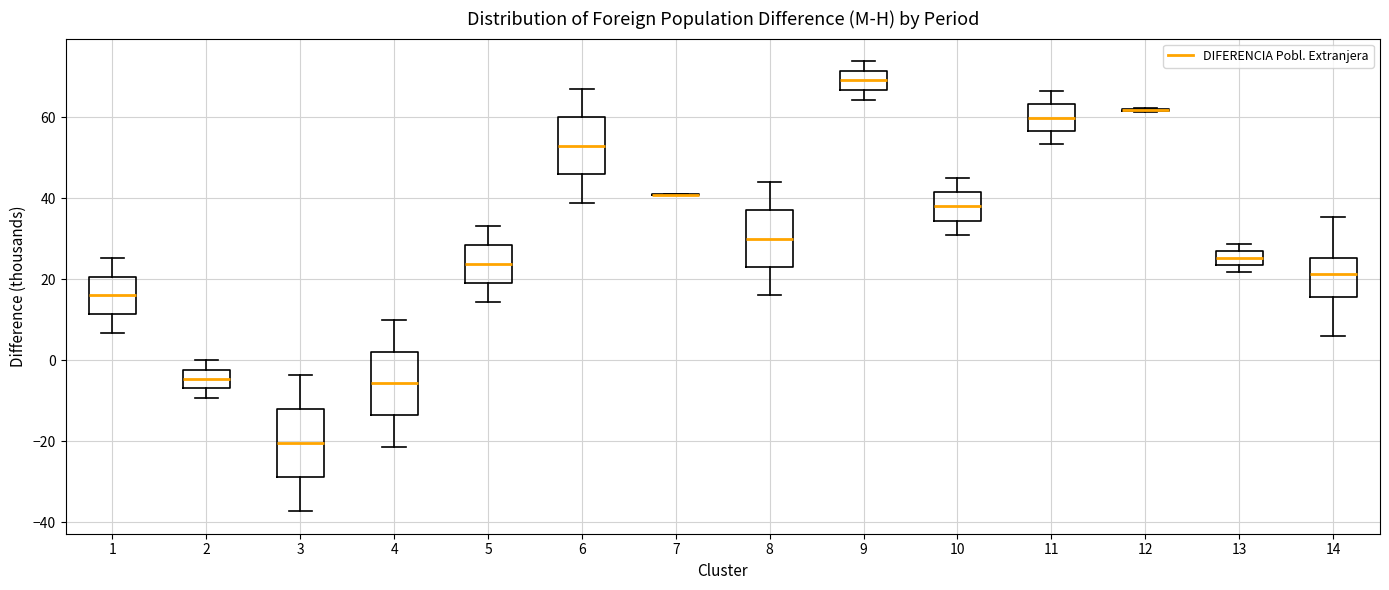

Where does the lower whisker of the box at x = 2 end on the y-axis? The values are not printed on the chart, so give them approximately, as read against the axis.

-10